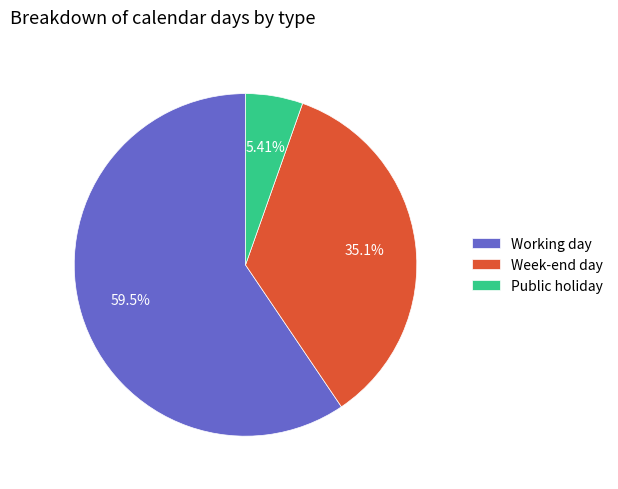

To the nearest percent, what is the average slice percentage?

33%